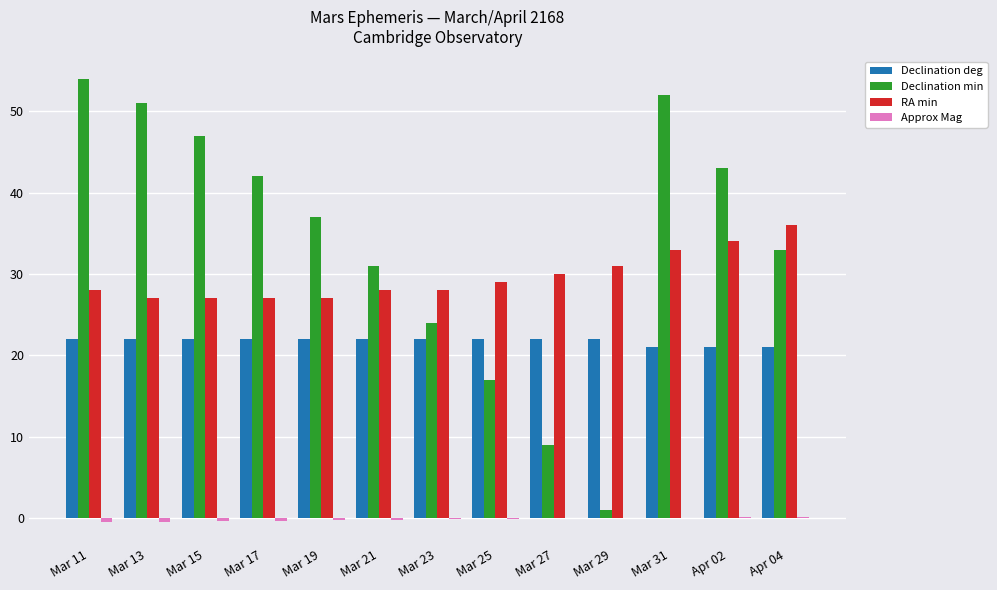

Are the bars grouped side by side (vs. stacked)?

Yes